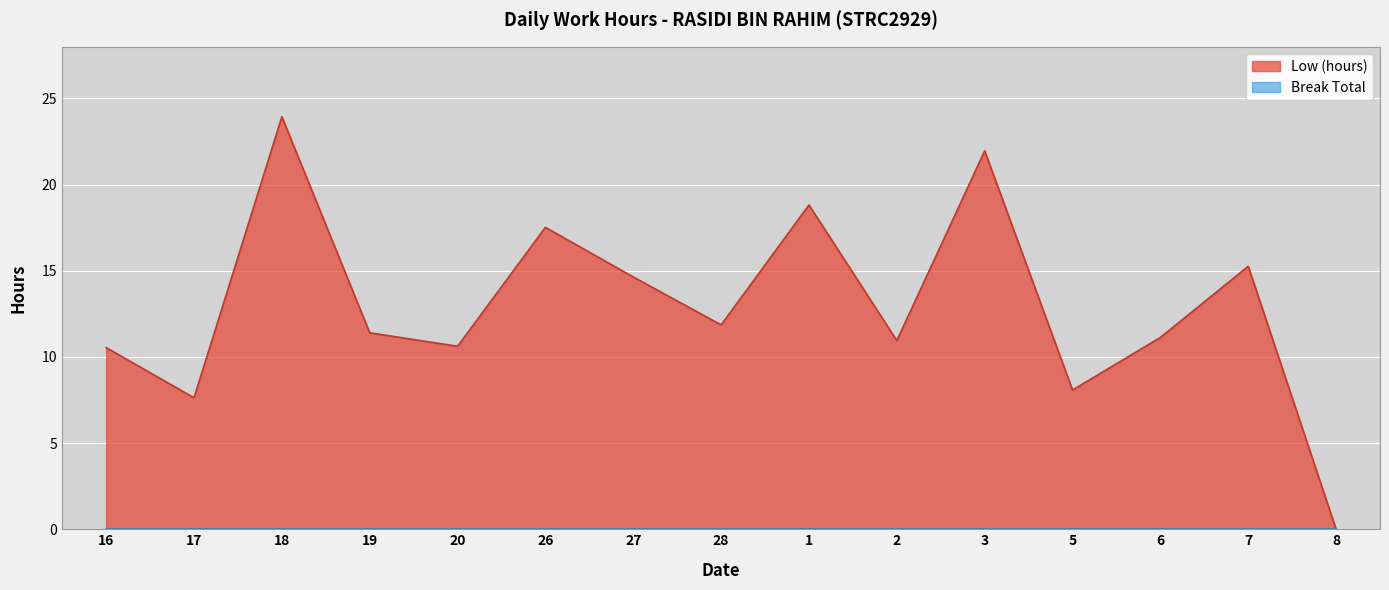

What is the sum of the values at 17 and 7?

22.9